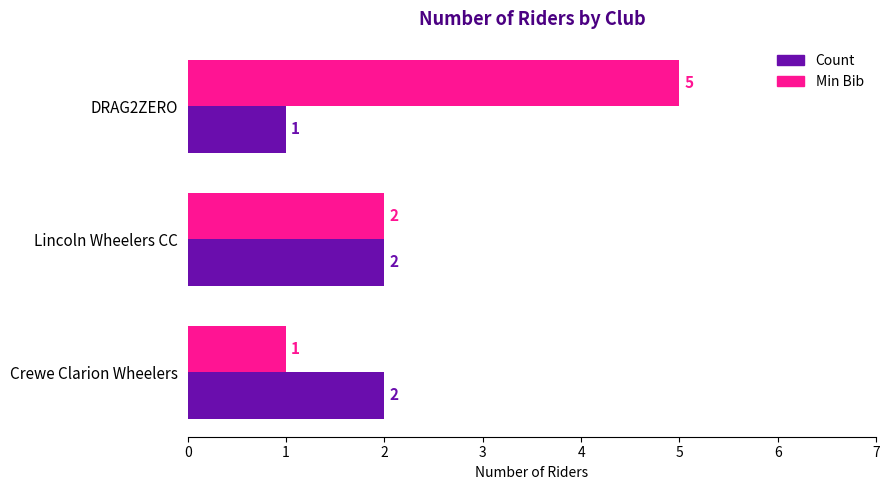

What is the sum of all Count values?

5